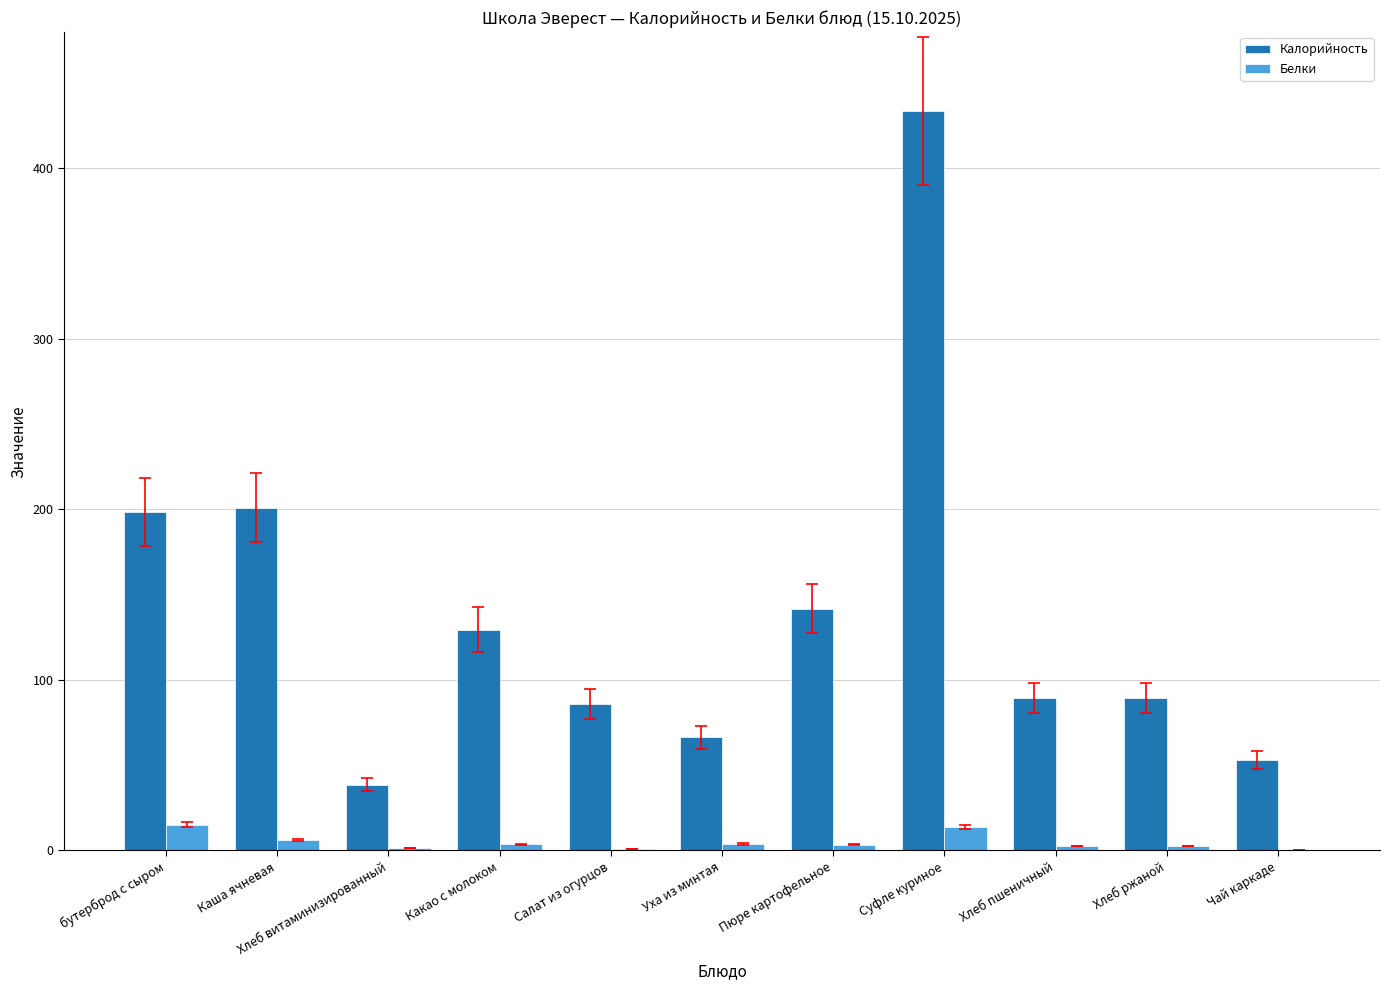

Which series changed the most between Какао с молоком and Суфле куриное?

Калорийность